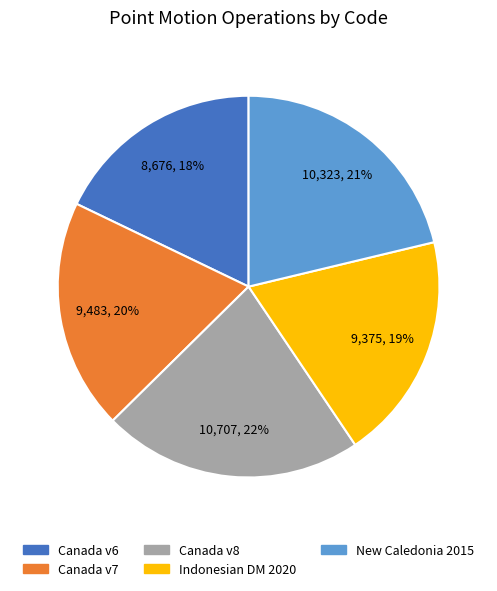

To the nearest percent, what is the difference between the largest and smallest slice percentages?

4%